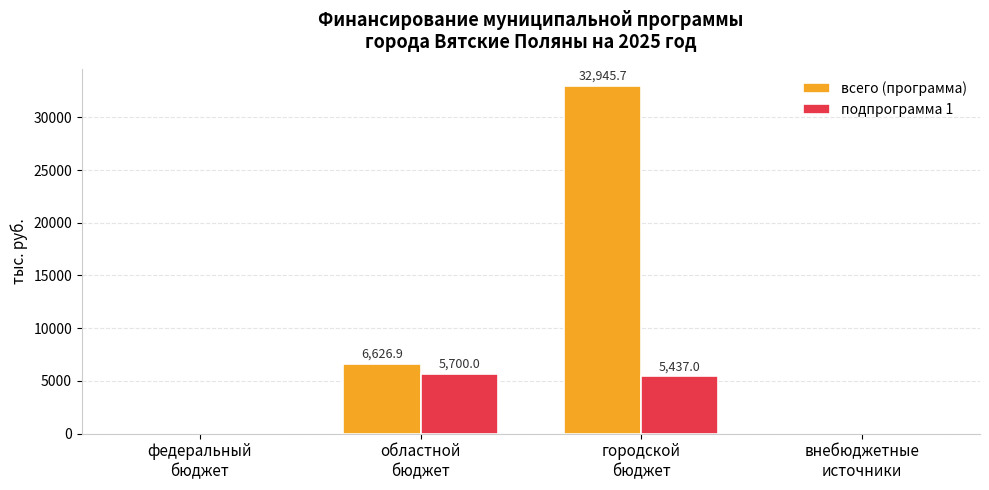

What is the sum of all подпрограмма 1 values?

11137.0